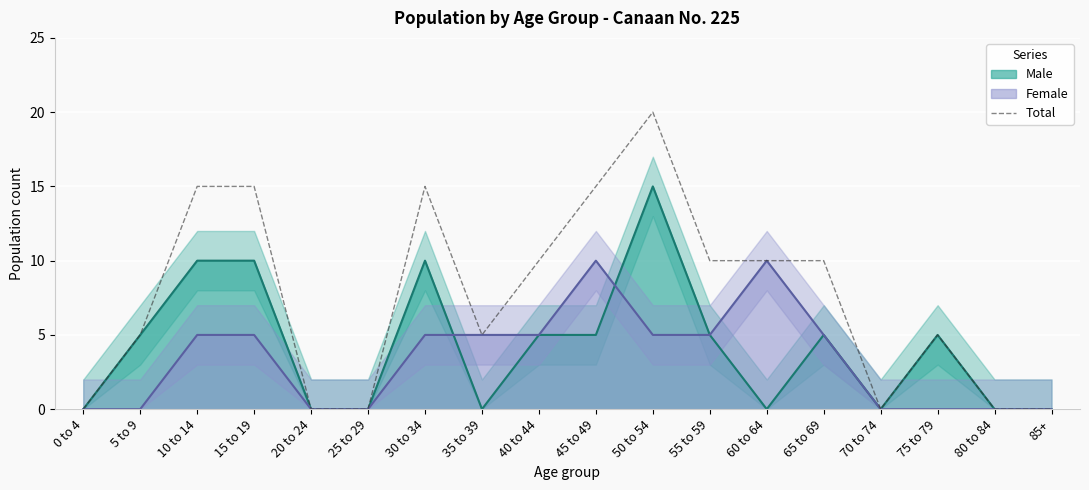

What position from the left is 45 to 49?

10